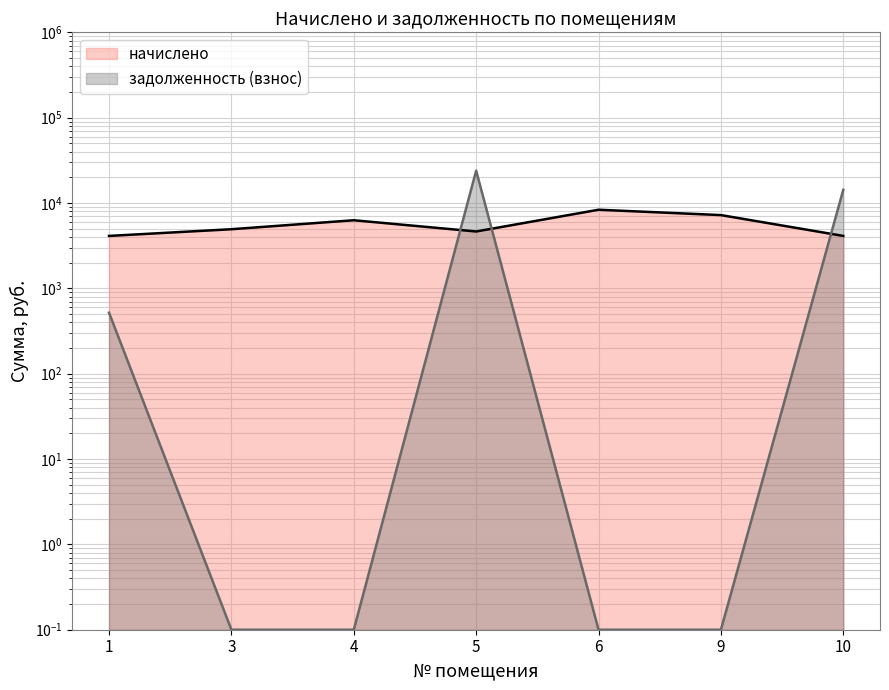

What is the value of the задолженность (взнос) point at the 1st from the left?

518.4